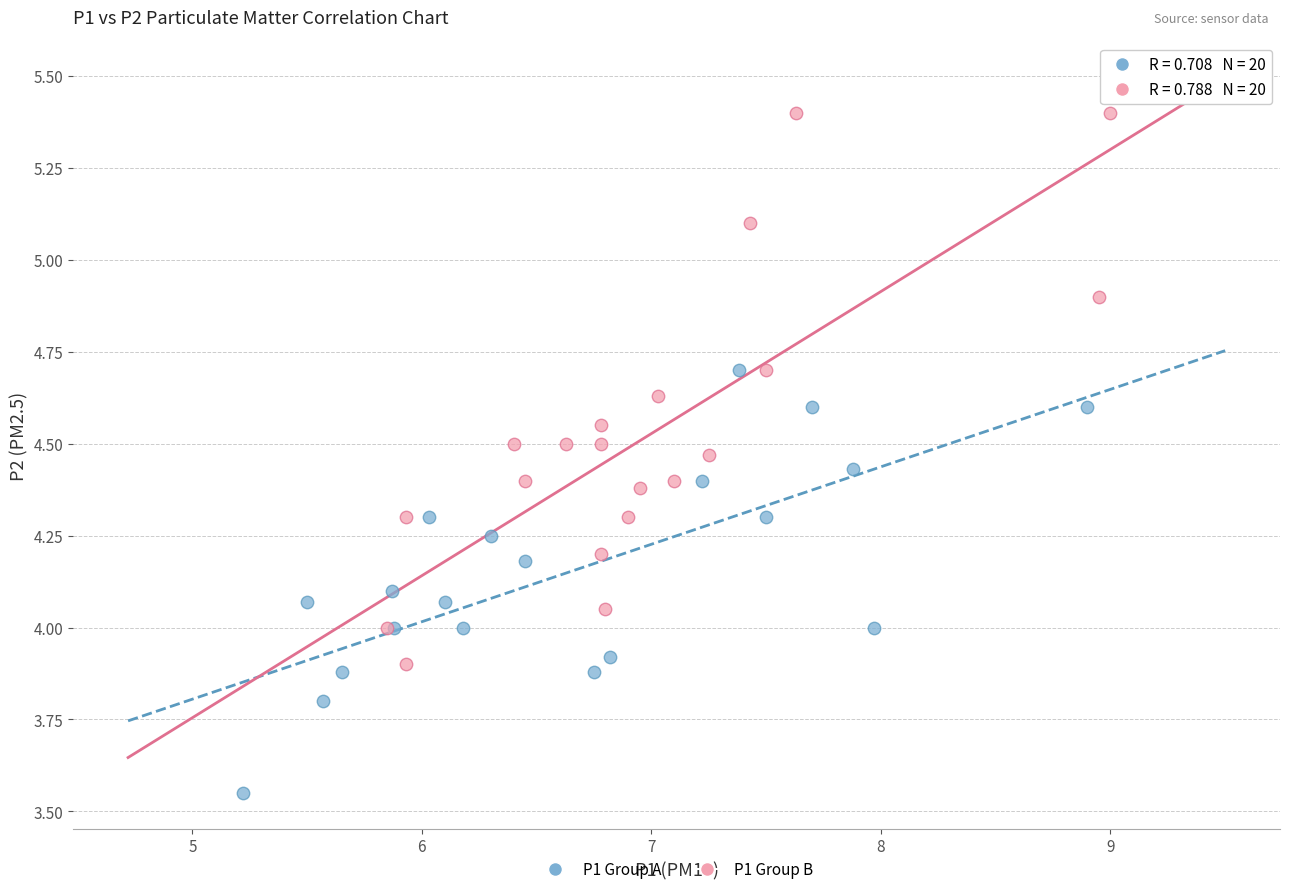

Which series has the widest spread of Y values?

P1 Group B